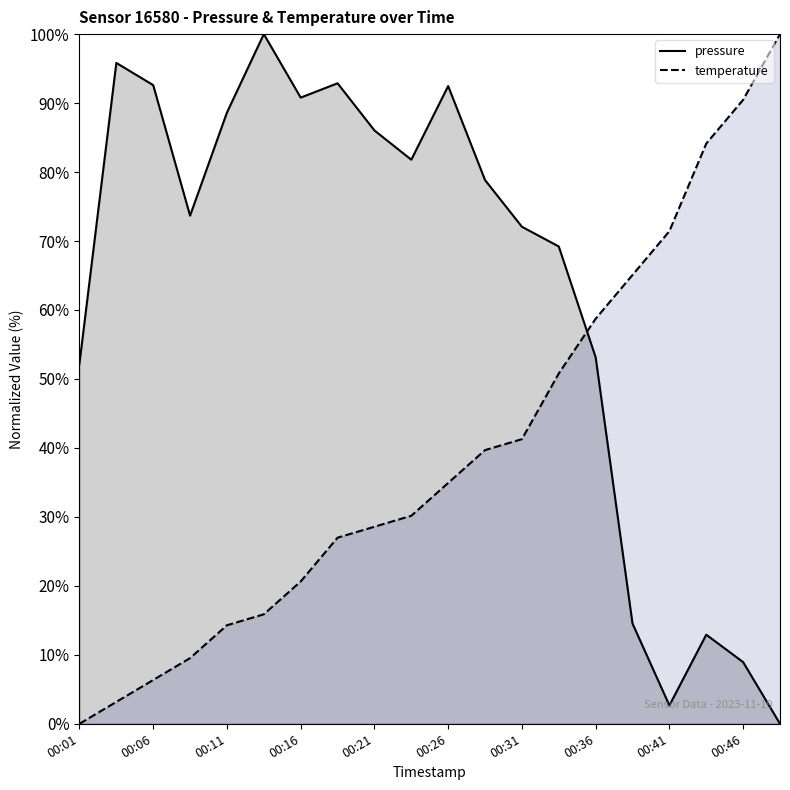

How many intersections are there between temperature and pressure?

1